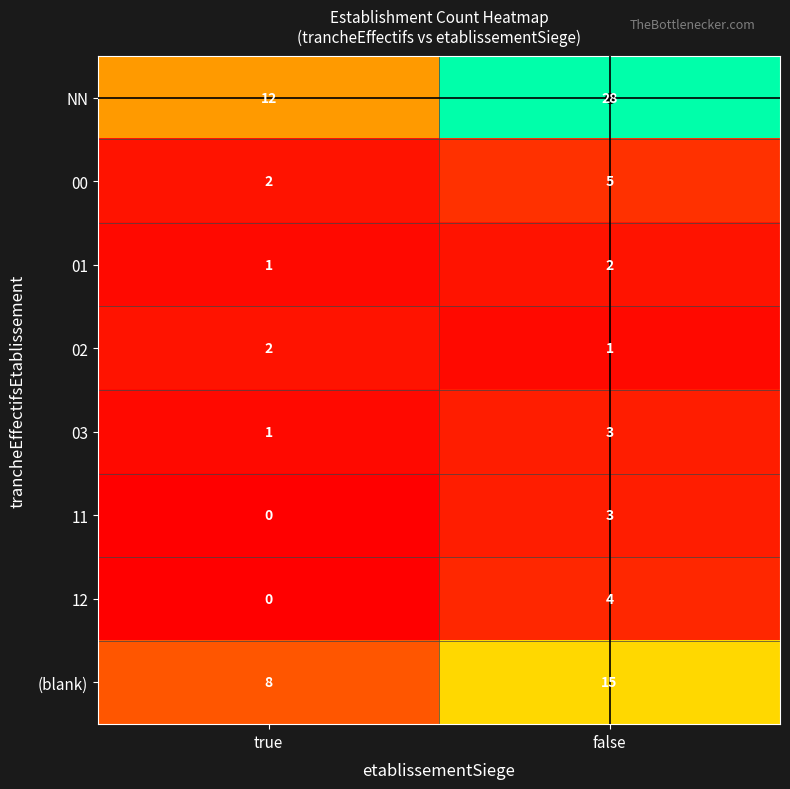

Rank the categories by 12 value from lowest to highest.

true, false